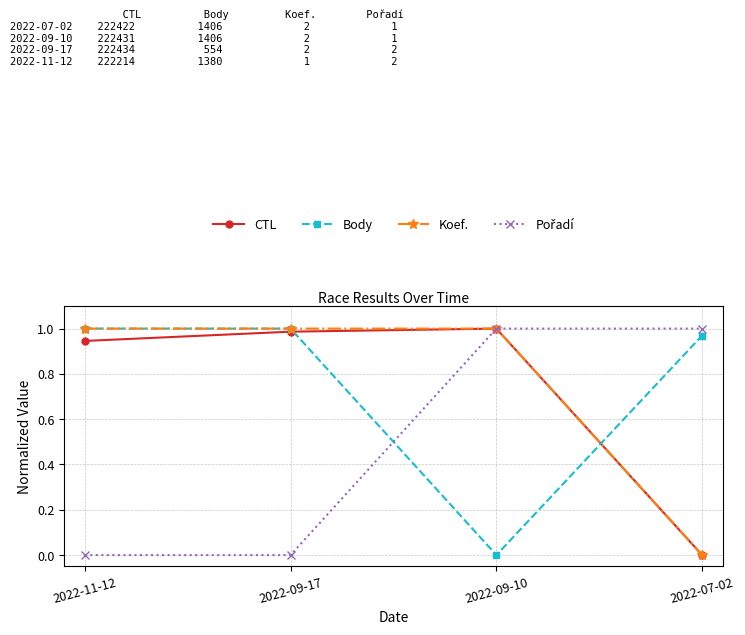

Does the chart have visible grid lines?

Yes